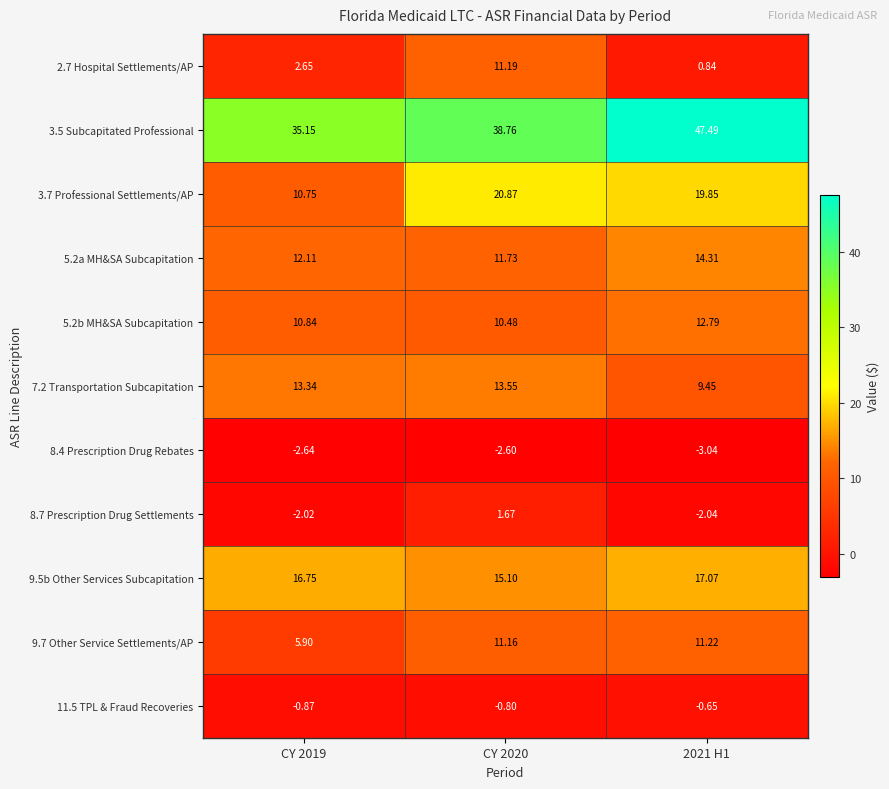

Is the value of 5.2a MH&SA Subcapitation at CY 2019 greater than the value of 8.4 Prescription Drug Rebates at CY 2019?

Yes